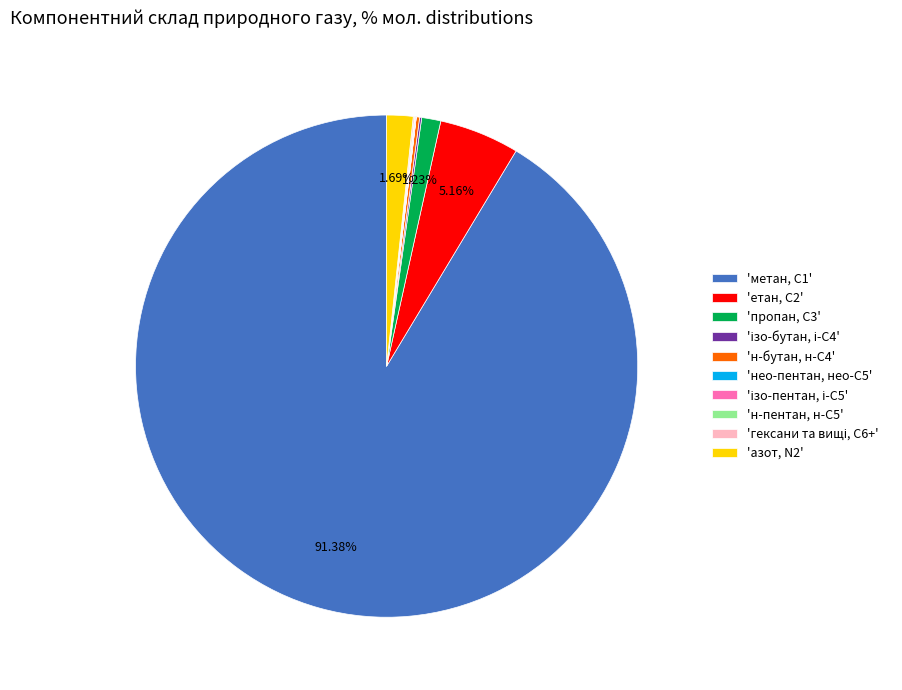

Which slice represents more than half of the pie?

'метан, С1'